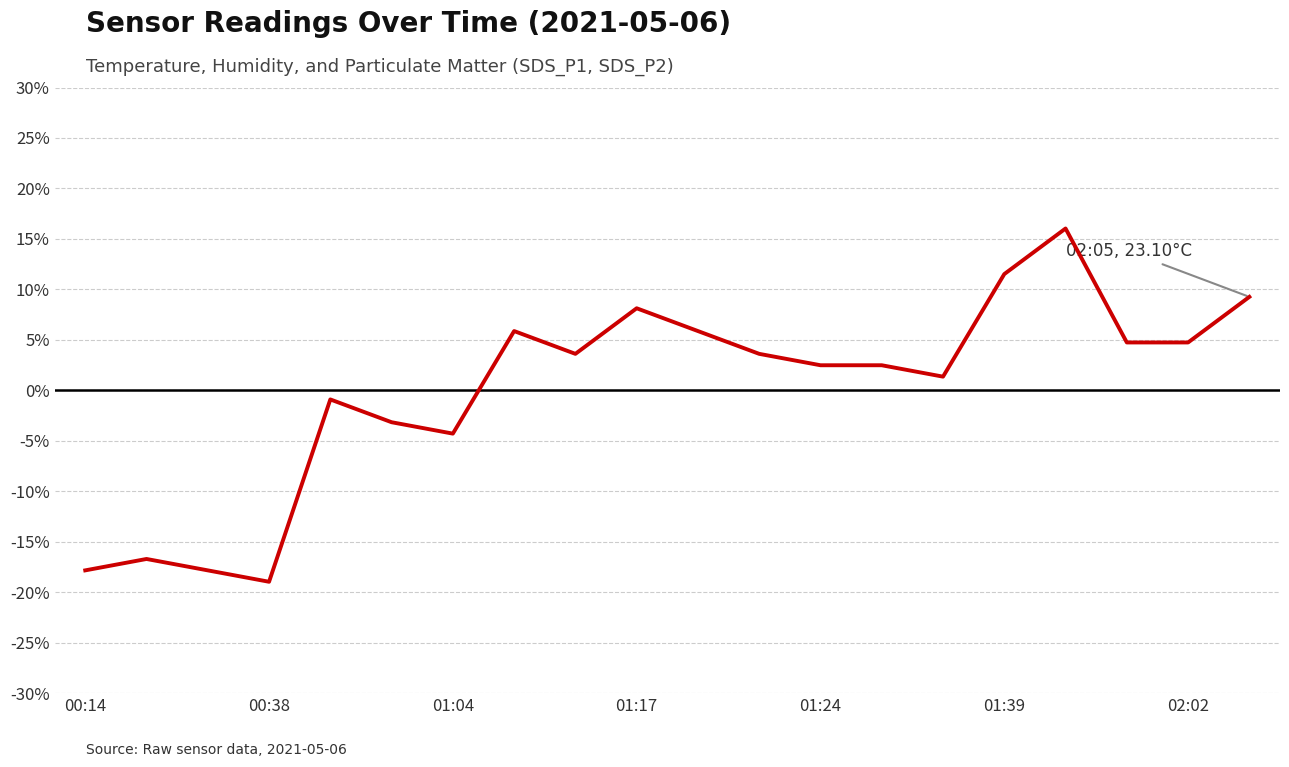

Does the chart have visible grid lines?

Yes